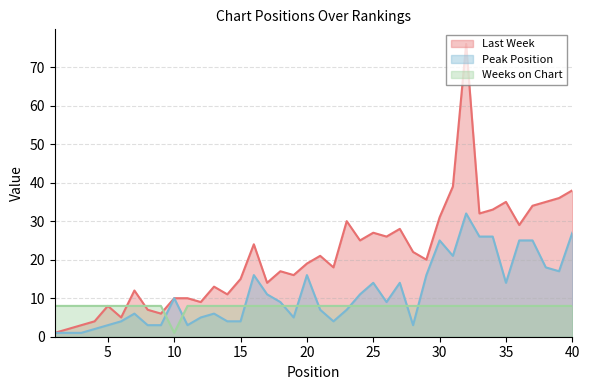

In Weeks on Chart, how many points are lower than both neighbors (excluding endpoints)?

1